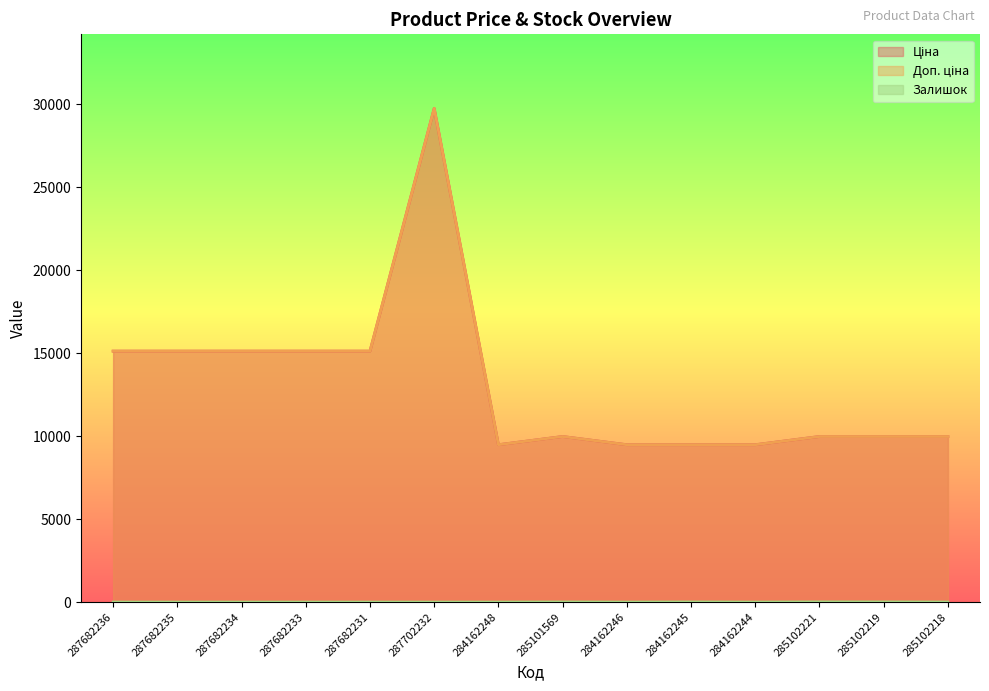

What are all the series names shown in the legend?

Ціна, Доп. ціна, Залишок